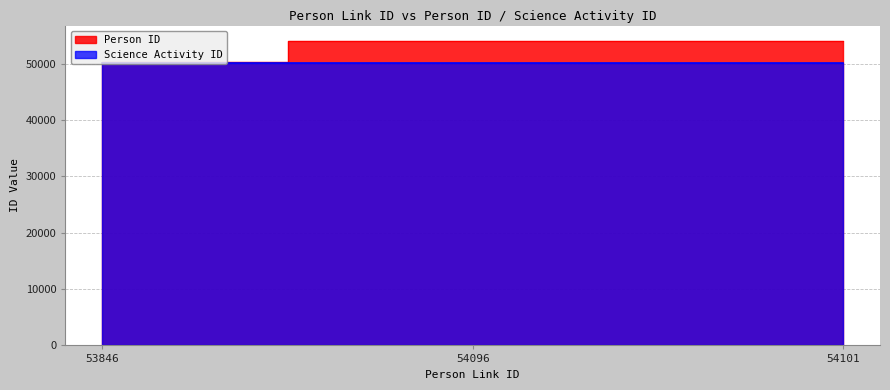

List the labels in order of Science Activity ID value, largest first.

53846, 54096, 54101